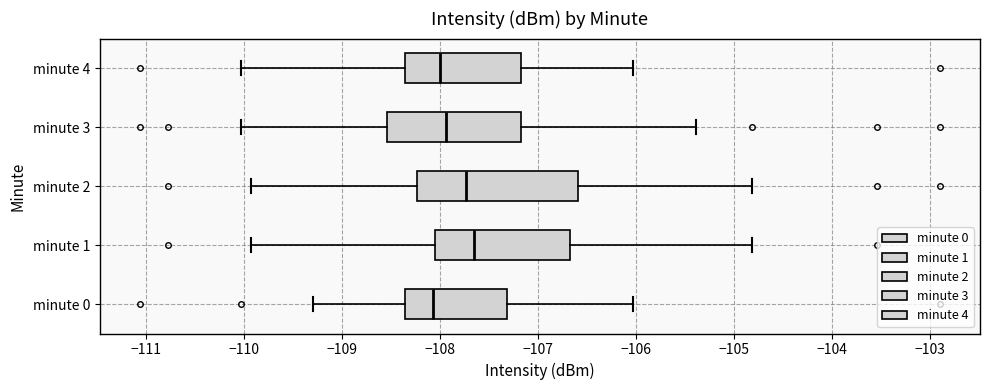

Comparing the boxes themselves (not the whiskers), which one is the widest?

minute 2